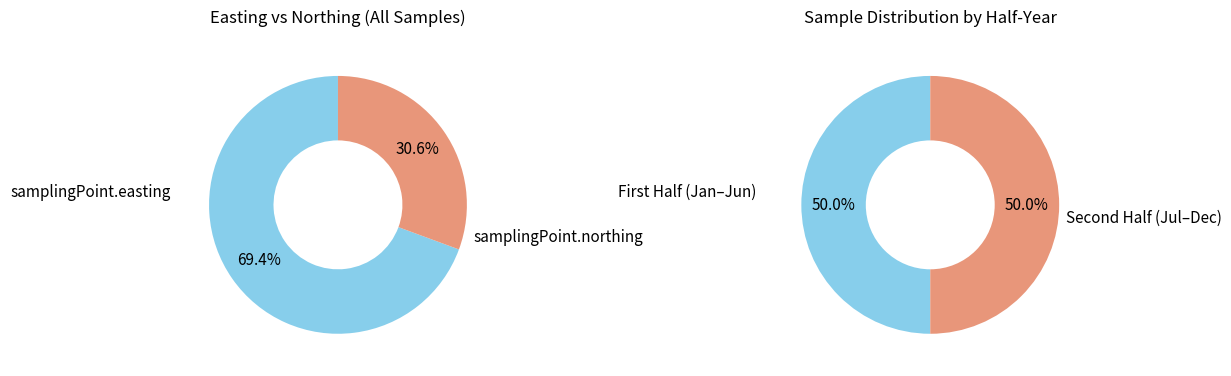

Which category accounts for the majority?

samplingPoint.easting